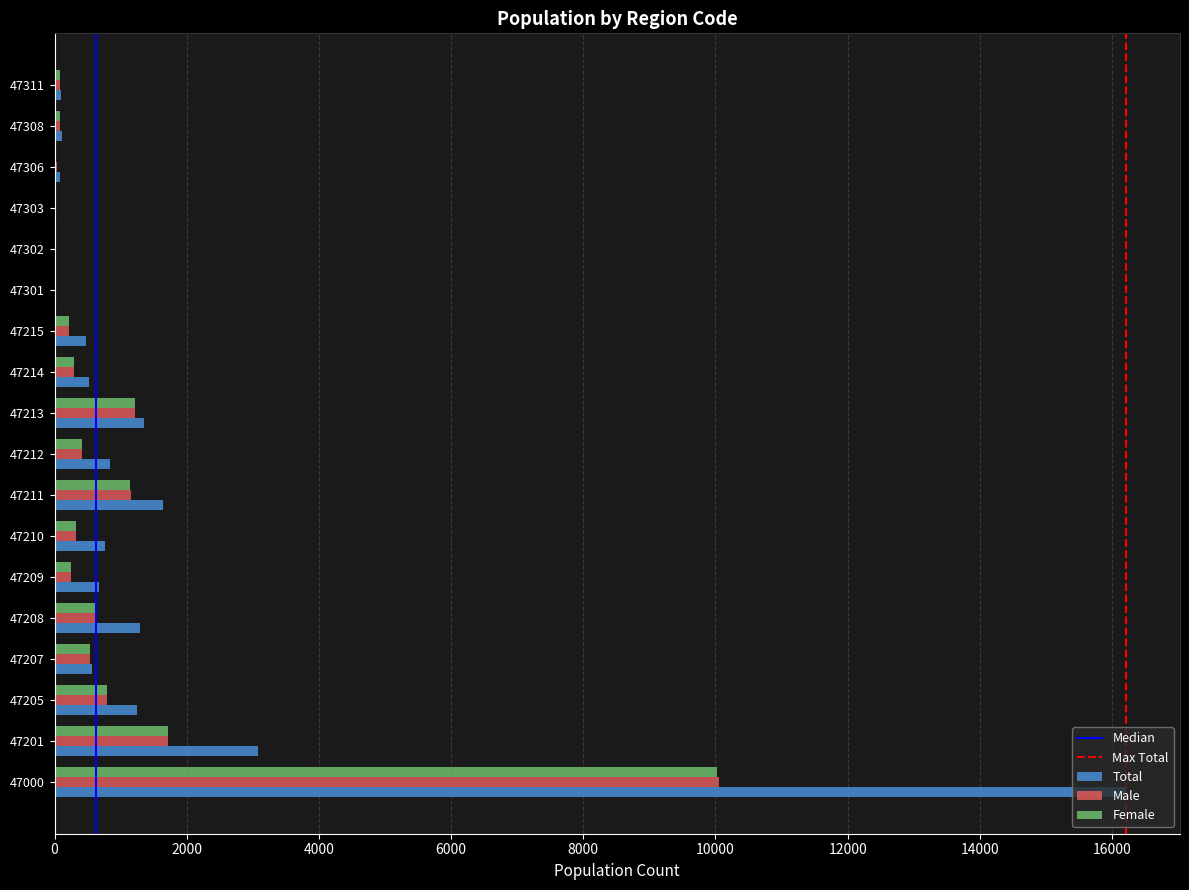

What is the highest value of the Male series?

10049